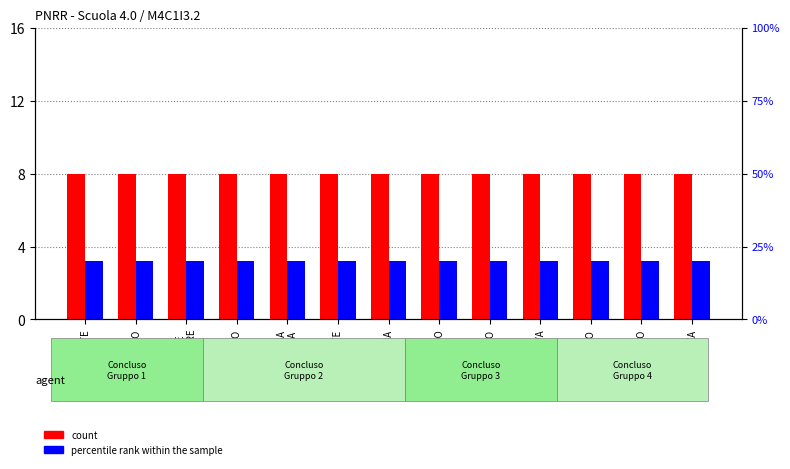

What are all the series names shown in the legend?

count, percentile rank within the sample